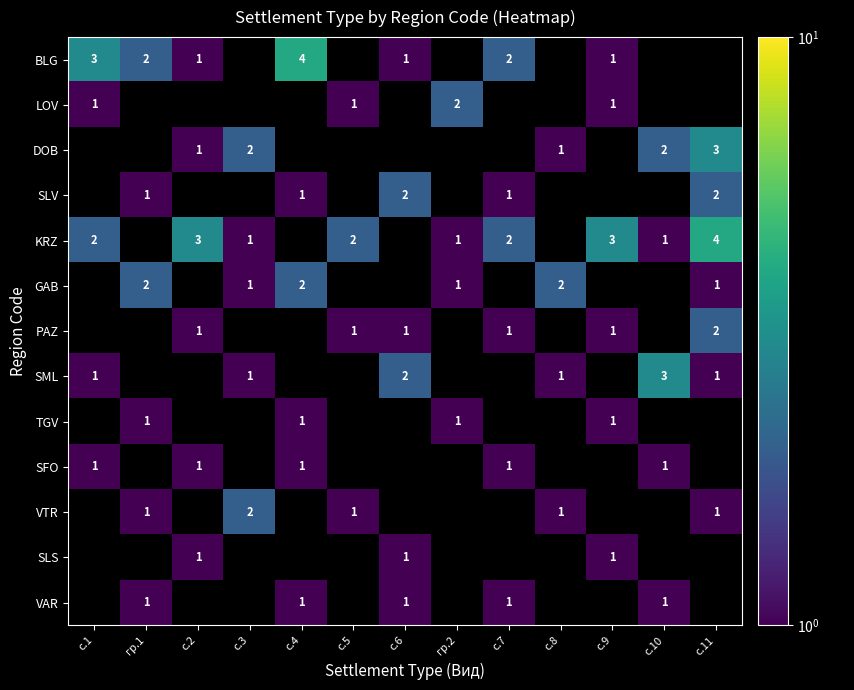

The SFO series shows 1 at с.2. True or false?

True